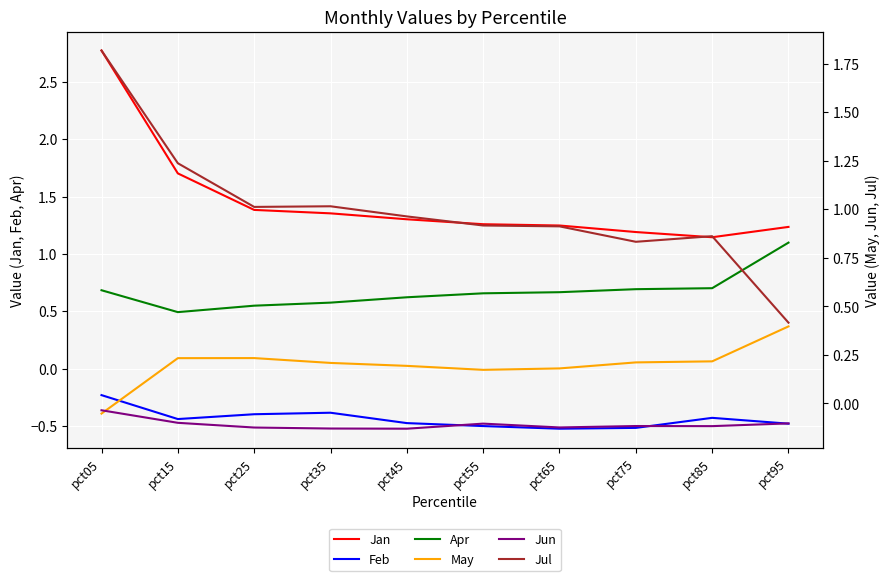

What is the difference between the highest and lowest values at pct75?

1.7